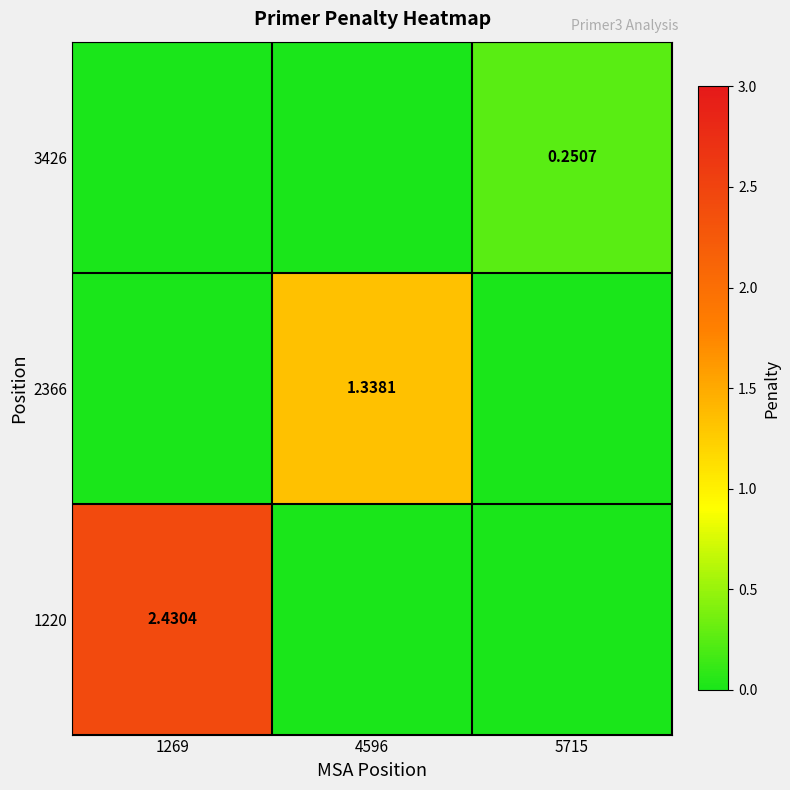

True or false: 1220 has a value of 0.0 at 5715.

True